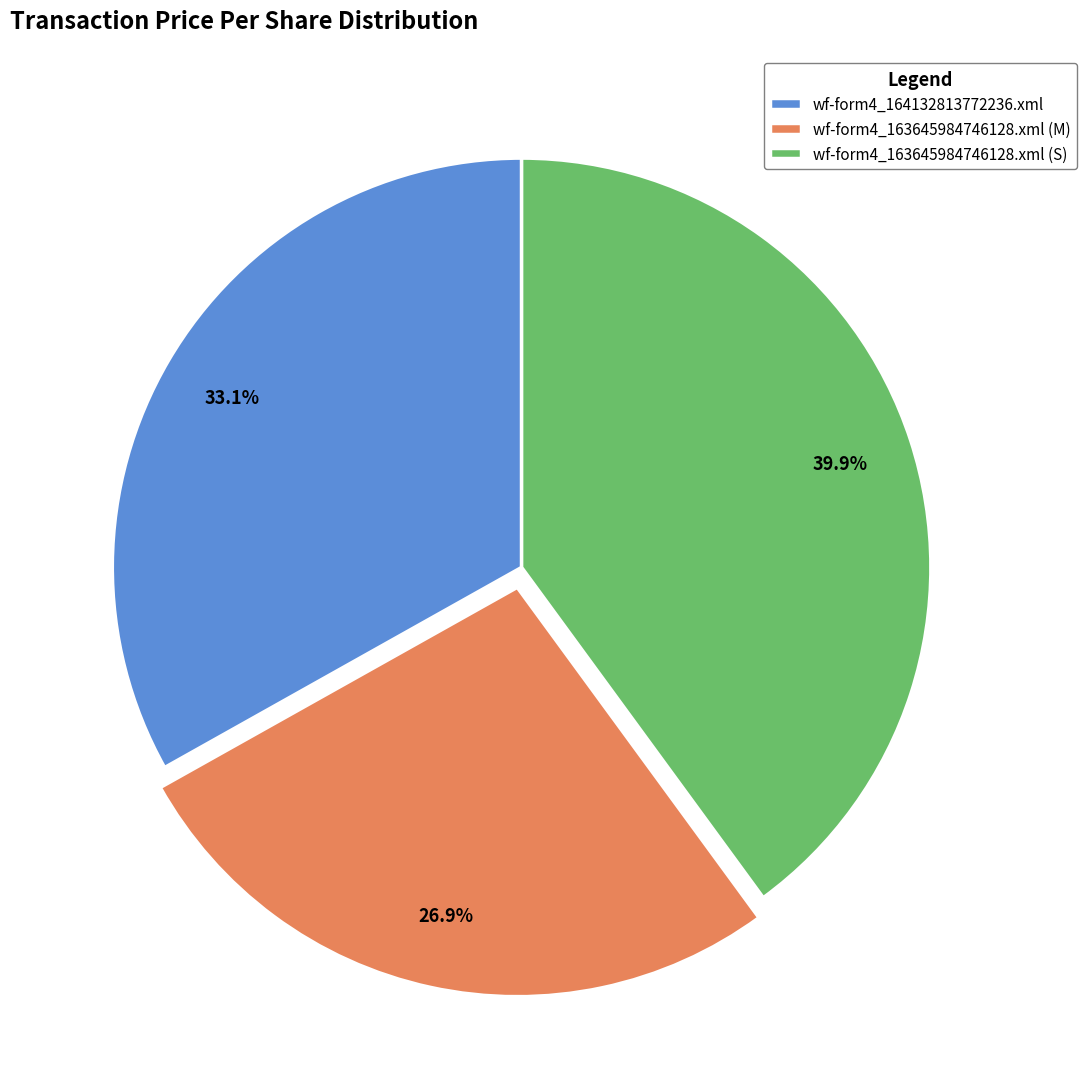

True or false: wf-form4_163645984746128.xml (M) accounts for 27% of the total.

True